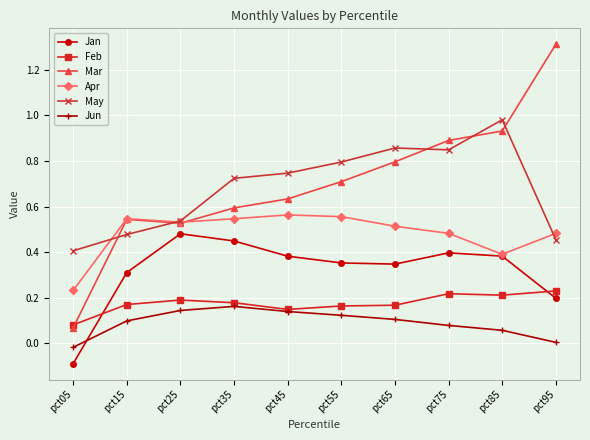

Count the number of data series in this chart.

6